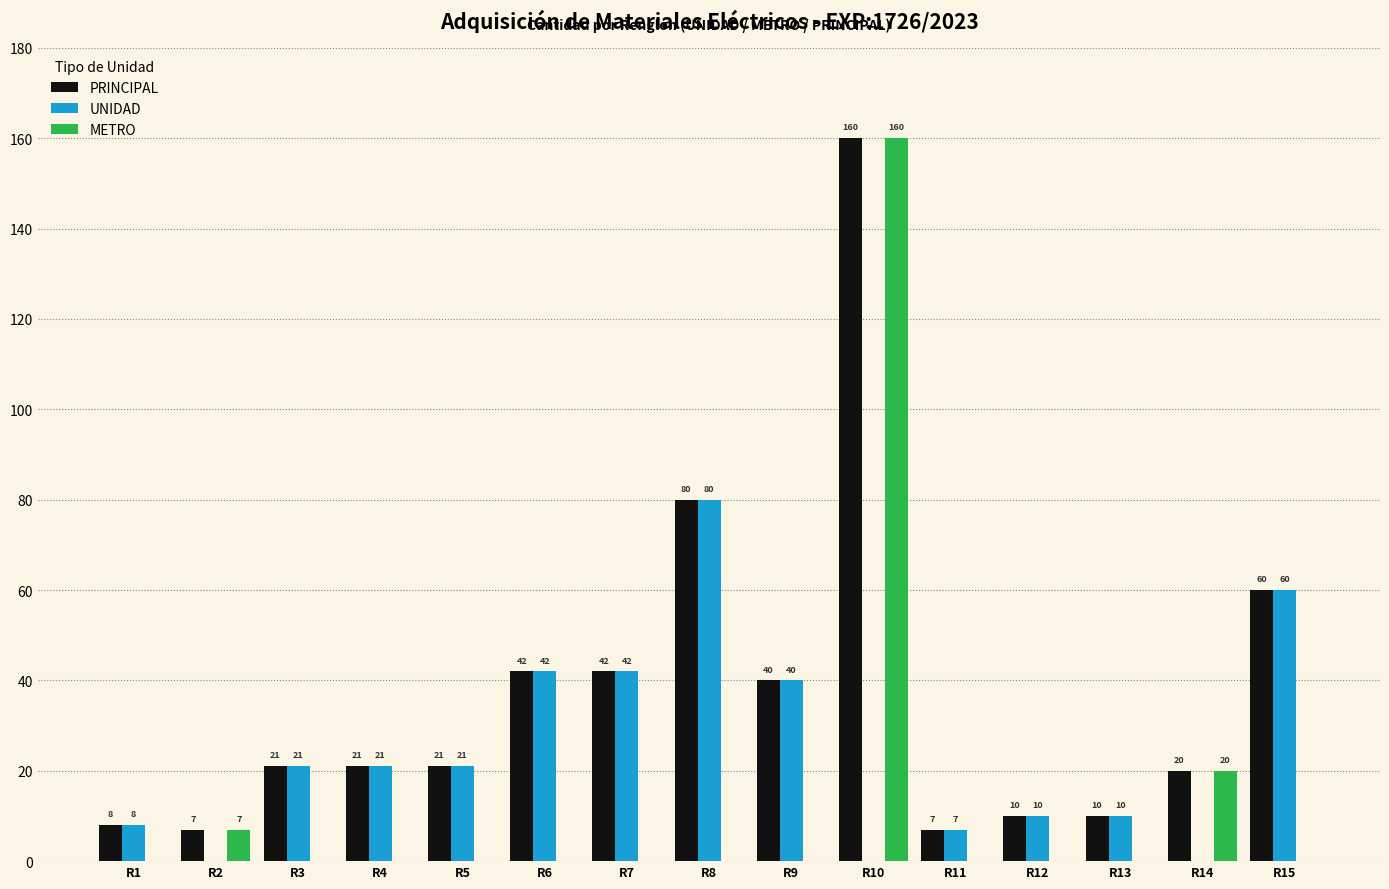

What is the sum of all UNIDAD values?

362